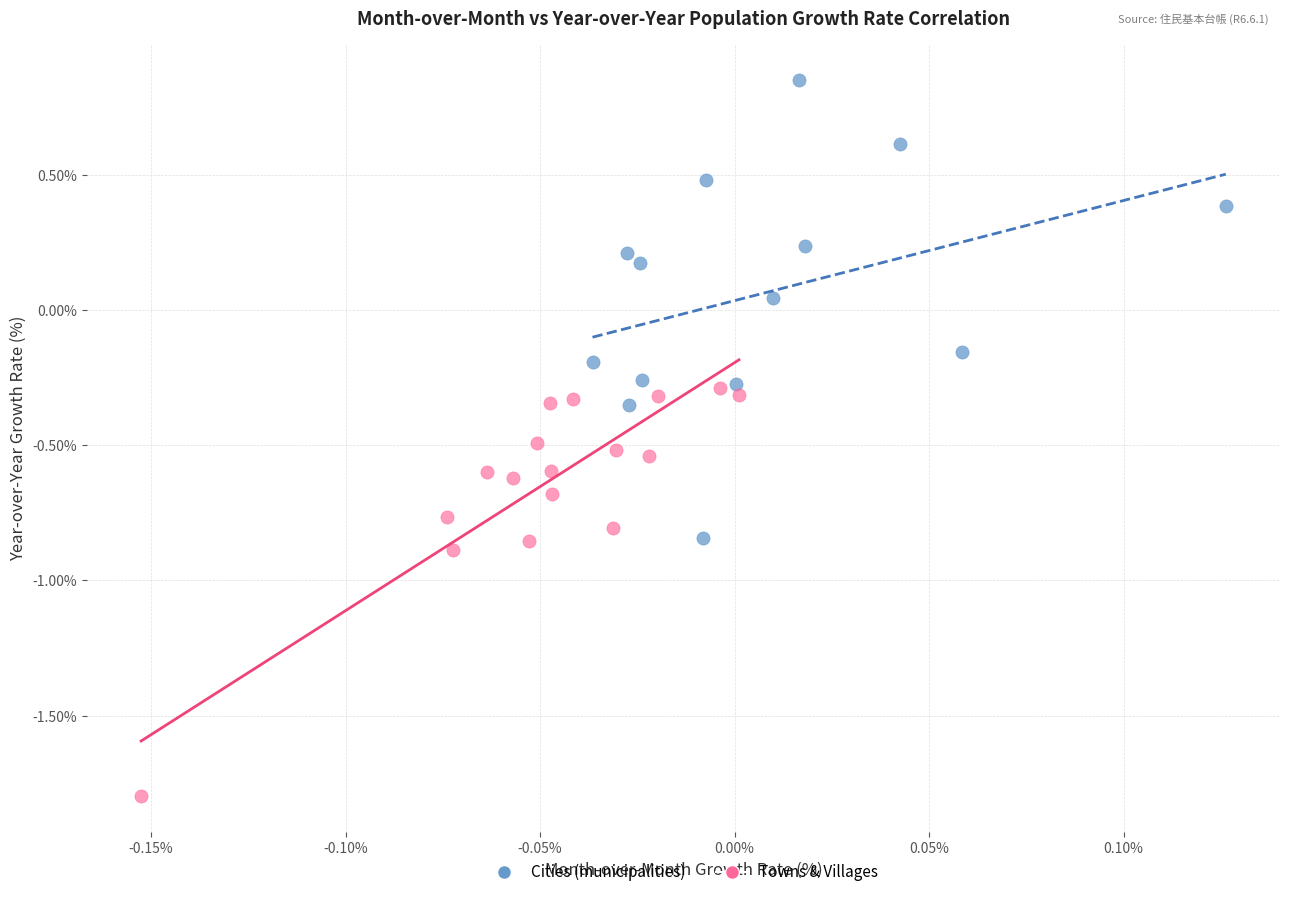

Which series contains the lowest Y value?

Towns & Villages